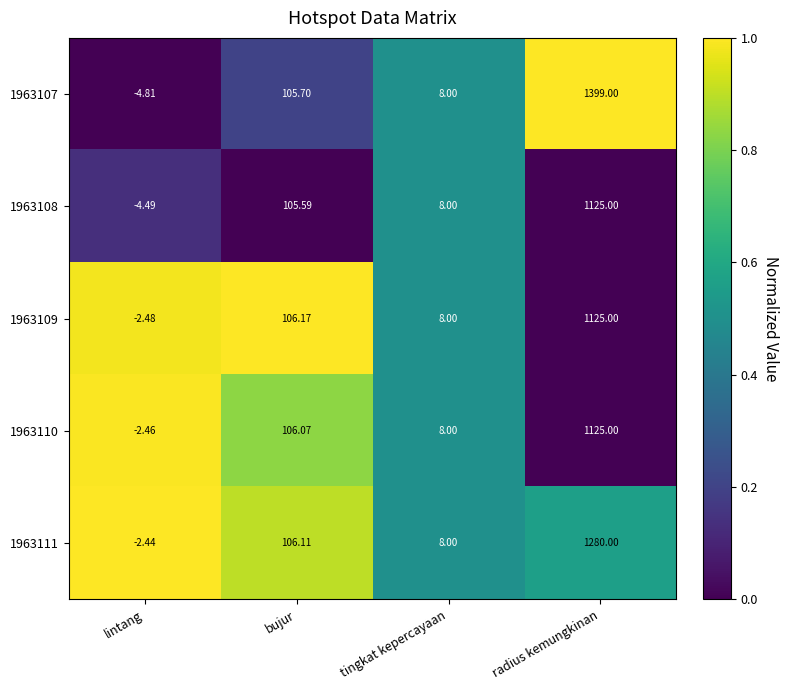

At which category is the sum across all series the highest?

radius kemungkinan